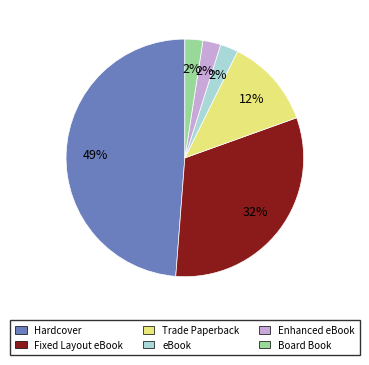

Approximately how many times larger is the value at eBook compared to Fixed Layout eBook?

0.1